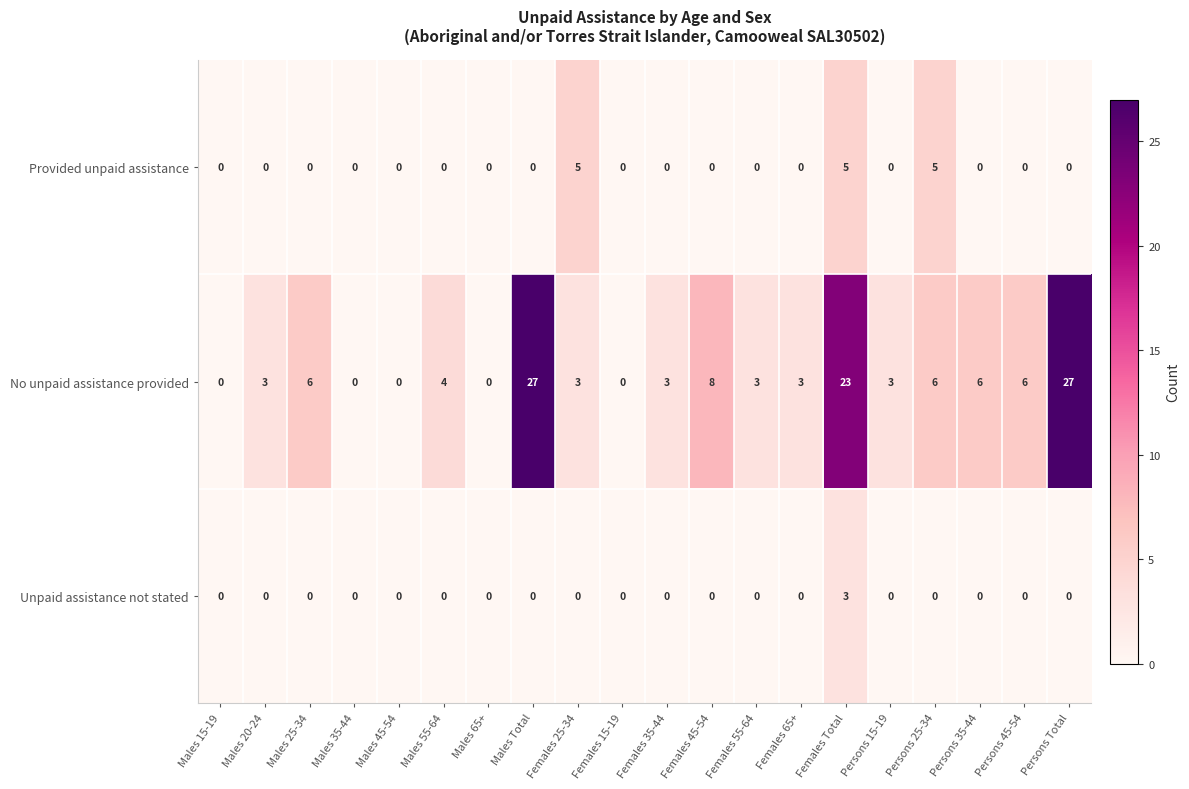

The value of Provided unpaid assistance at Persons 15-19 is 0. True or false?

True